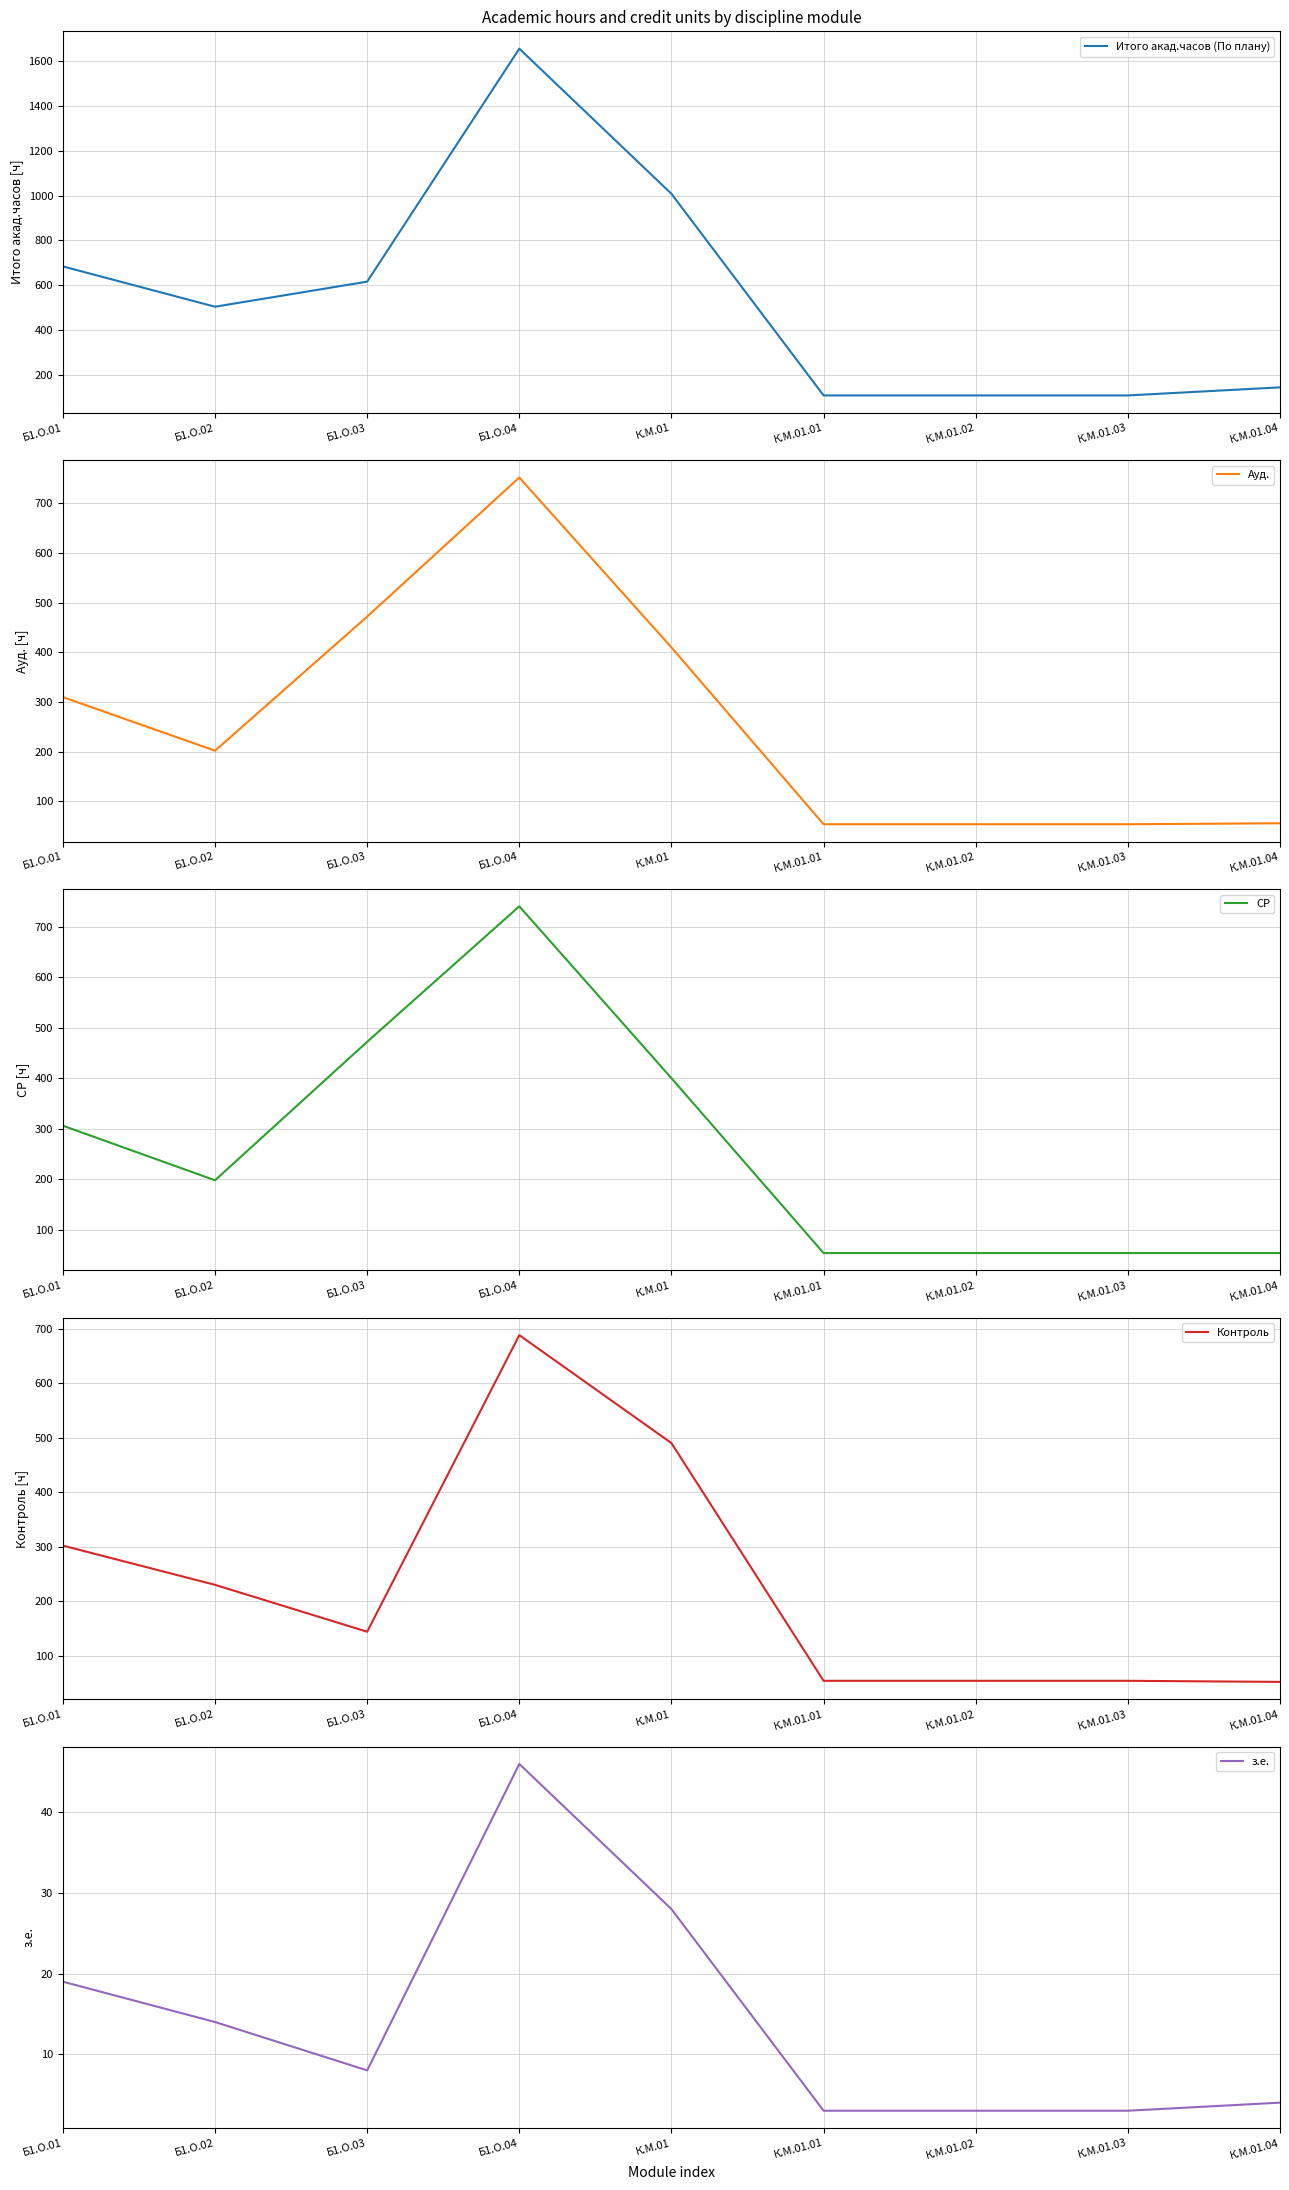

What is the value of the з.е. point at the 4th from the left?

46